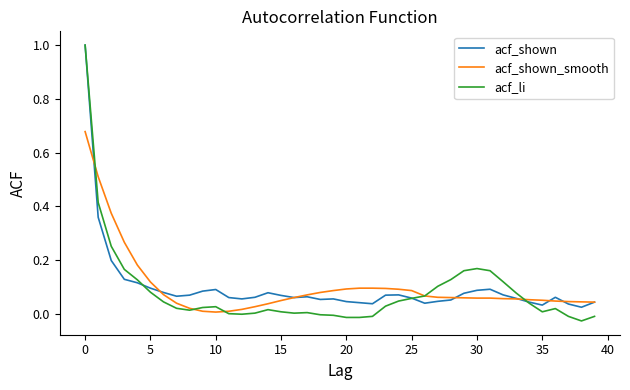

What is the highest value of the acf_li series?

1.0